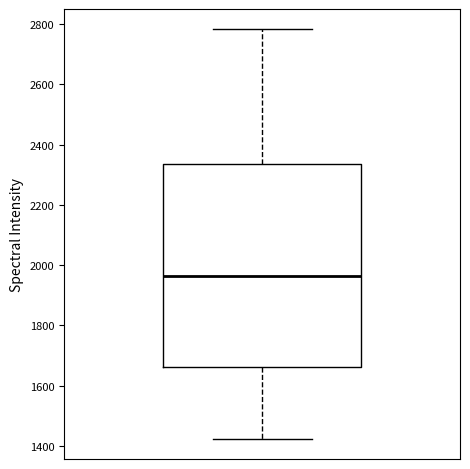

Read this box plot against the y-axis: the position of the median line, the range covered by the box, and the ends of both whiskers. The values are not printed on the chart, so give them approximately, as read against the axis.

median 1960, box 1660 to 2340, whiskers 1420 to 2780